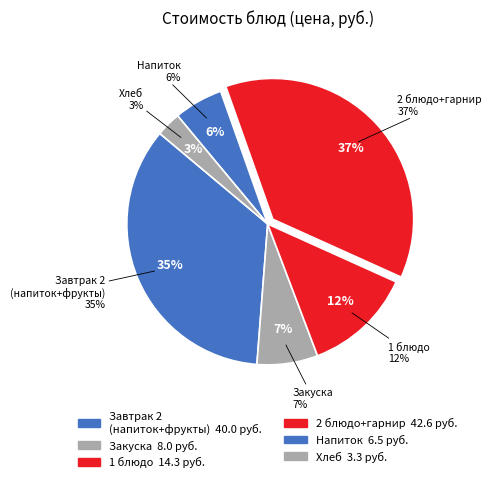

Is Салат из свежих помидор the majority of the pie?

No